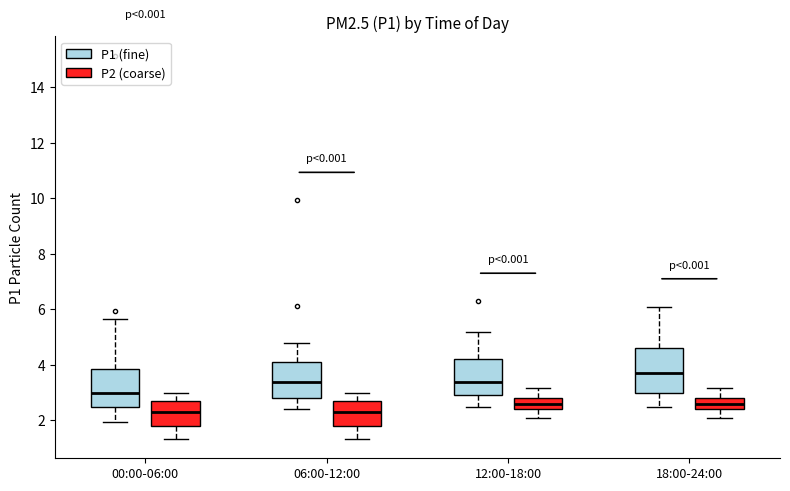

Which box is the tallest, from its lower edge to its upper edge?

18:00-24:00 (P1 (fine))